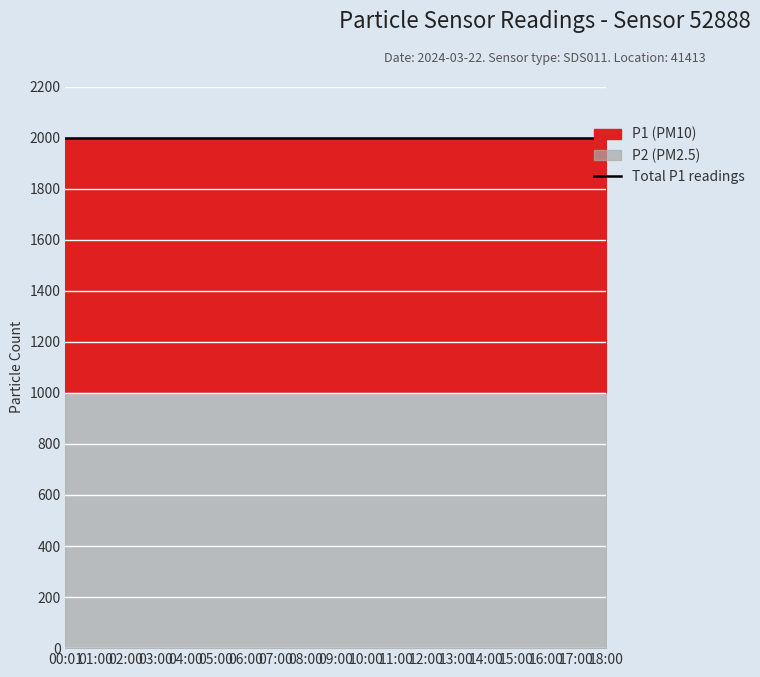

List the series in order of their peak value, highest first.

P1, P2